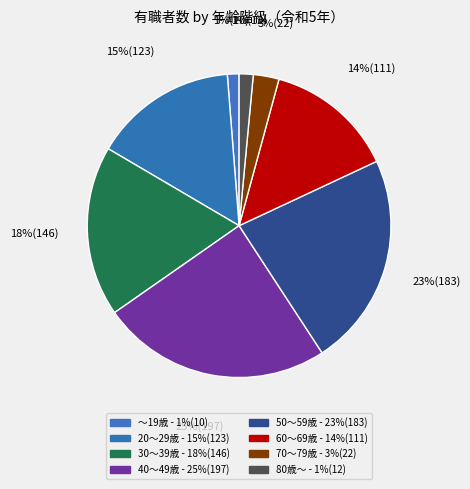

Which category has the biggest portion of the pie?

40～49歳